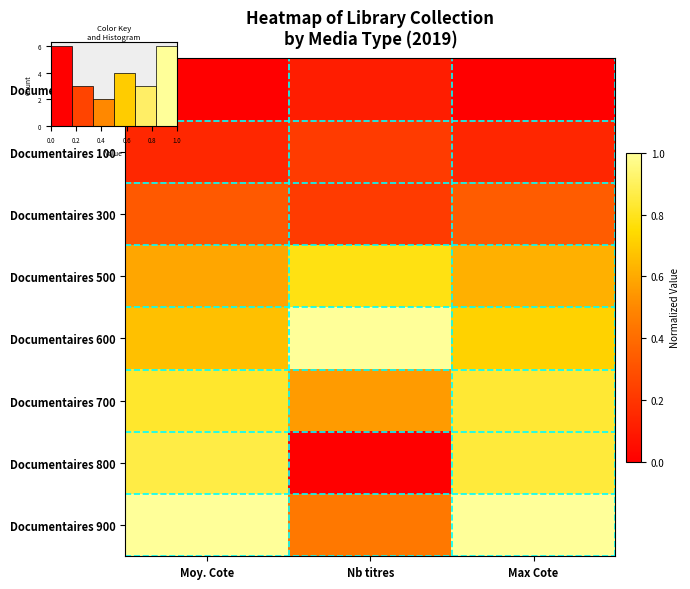

At Max Cote, list the series in order from largest to smallest.

Documentaires 900, Documentaires 800, Documentaires 700, Documentaires 600, Documentaires 500, Documentaires 300, Documentaires 100, Documentaires 000